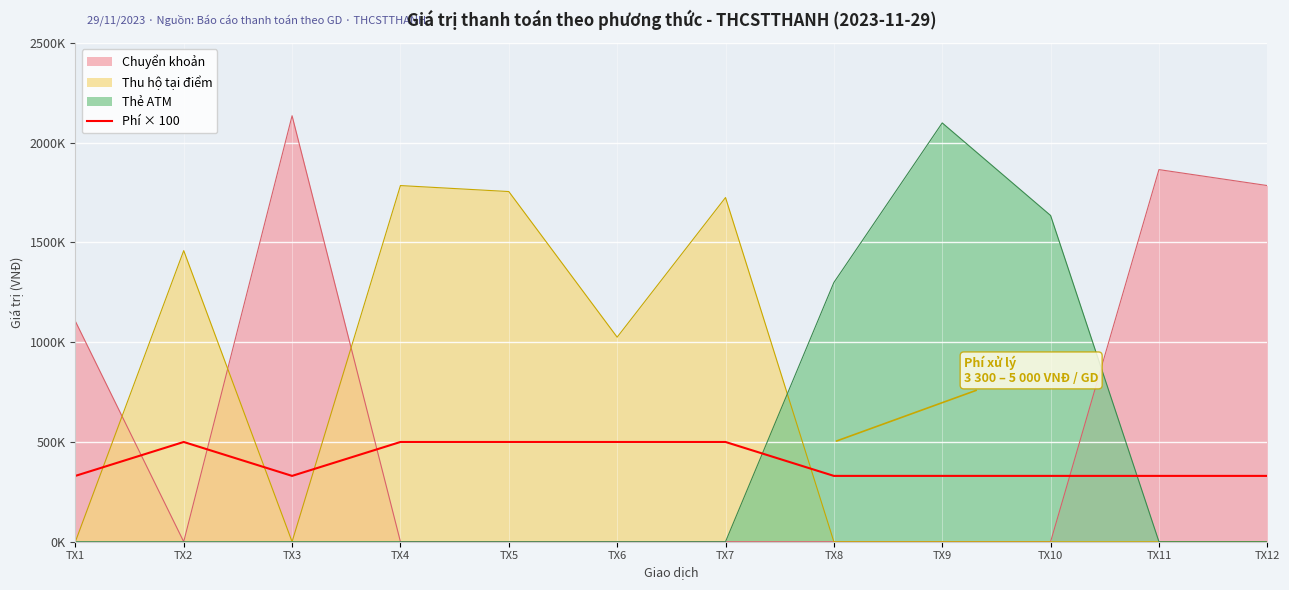

What are all the series names shown in the legend?

Chuyển khoản, Thu hộ tại điểm, Thẻ ATM, Phí × 100